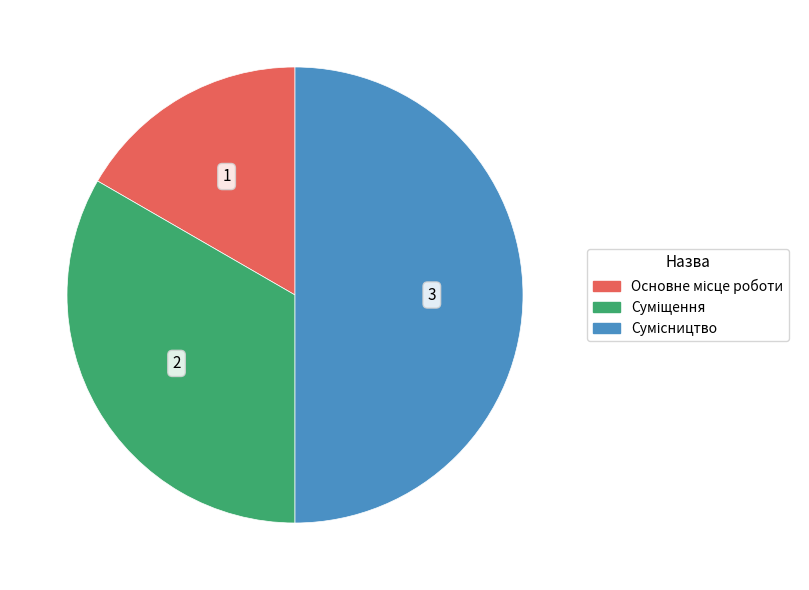

Is there a majority slice in this chart?

No